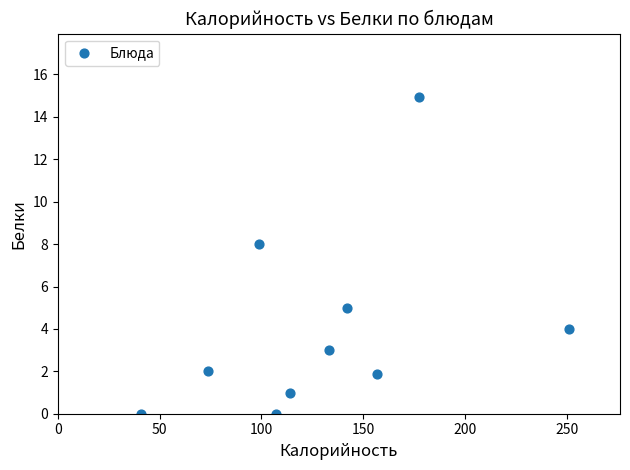

What is the range of Y values (max minus min)?

14.9